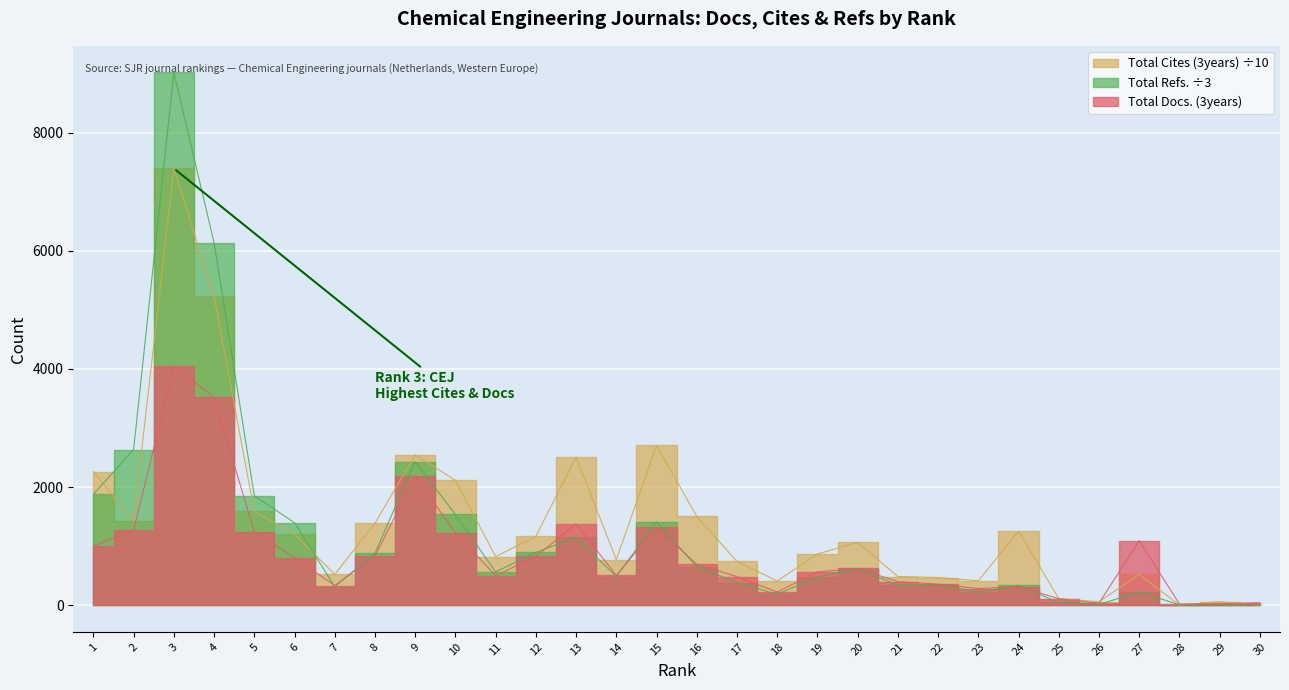

At which label is Total Refs. closest to 4512?

4